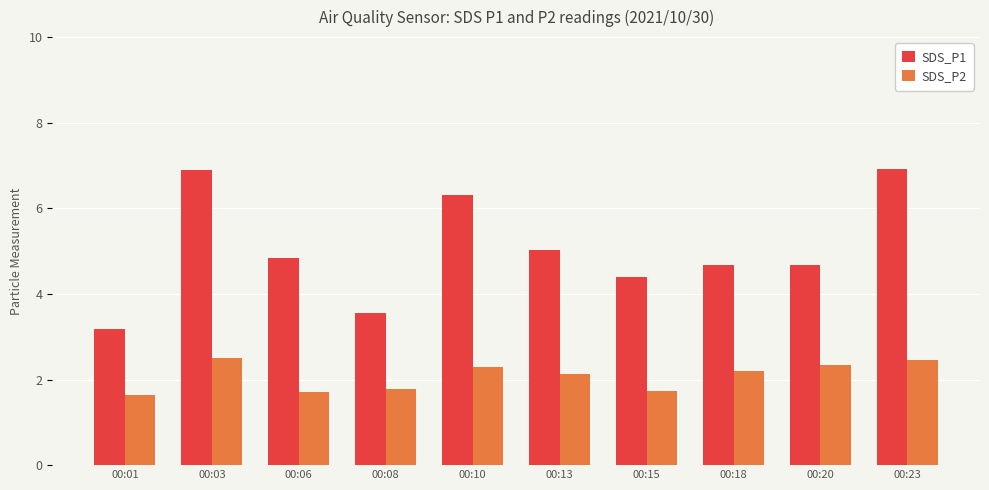

What is the approximate value of SDS_P2 at 00:03?

2.5